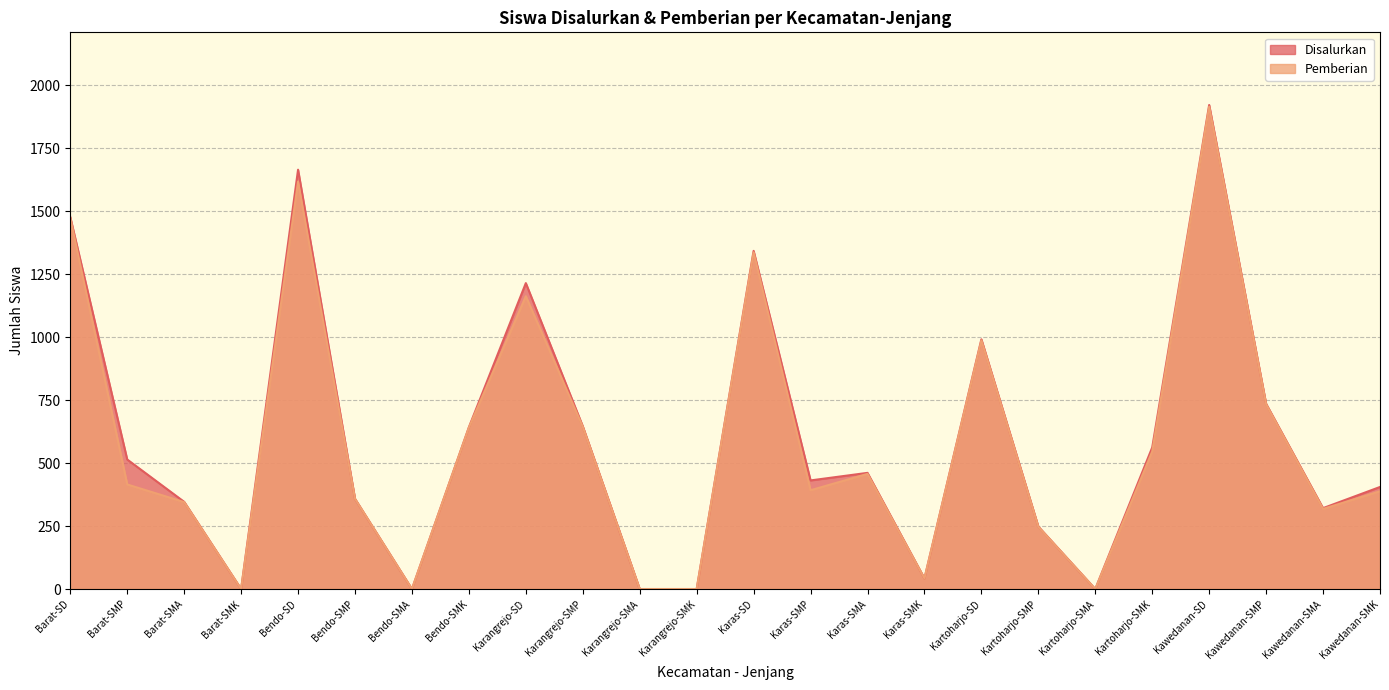

List the labels in order of Pemberian value, largest first.

Kawedanan-SD, Bendo-SD, Barat-SD, Karas-SD, Karangrejo-SD, Kartoharjo-SD, Kawedanan-SMP, Karangrejo-SMP, Bendo-SMK, Kartoharjo-SMK, Karas-SMA, Barat-SMP, Karas-SMP, Kawedanan-SMK, Bendo-SMP, Barat-SMA, Kawedanan-SMA, Kartoharjo-SMP, Karas-SMK, Barat-SMK, Bendo-SMA, Karangrejo-SMA, Karangrejo-SMK, Kartoharjo-SMA